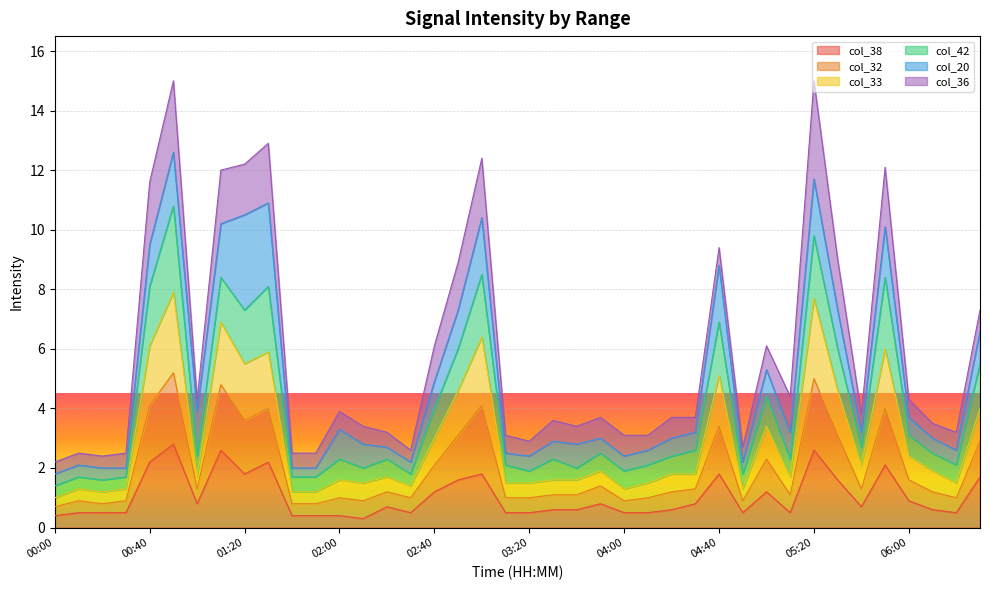

Does the chart display data point markers on the line(s)?

No